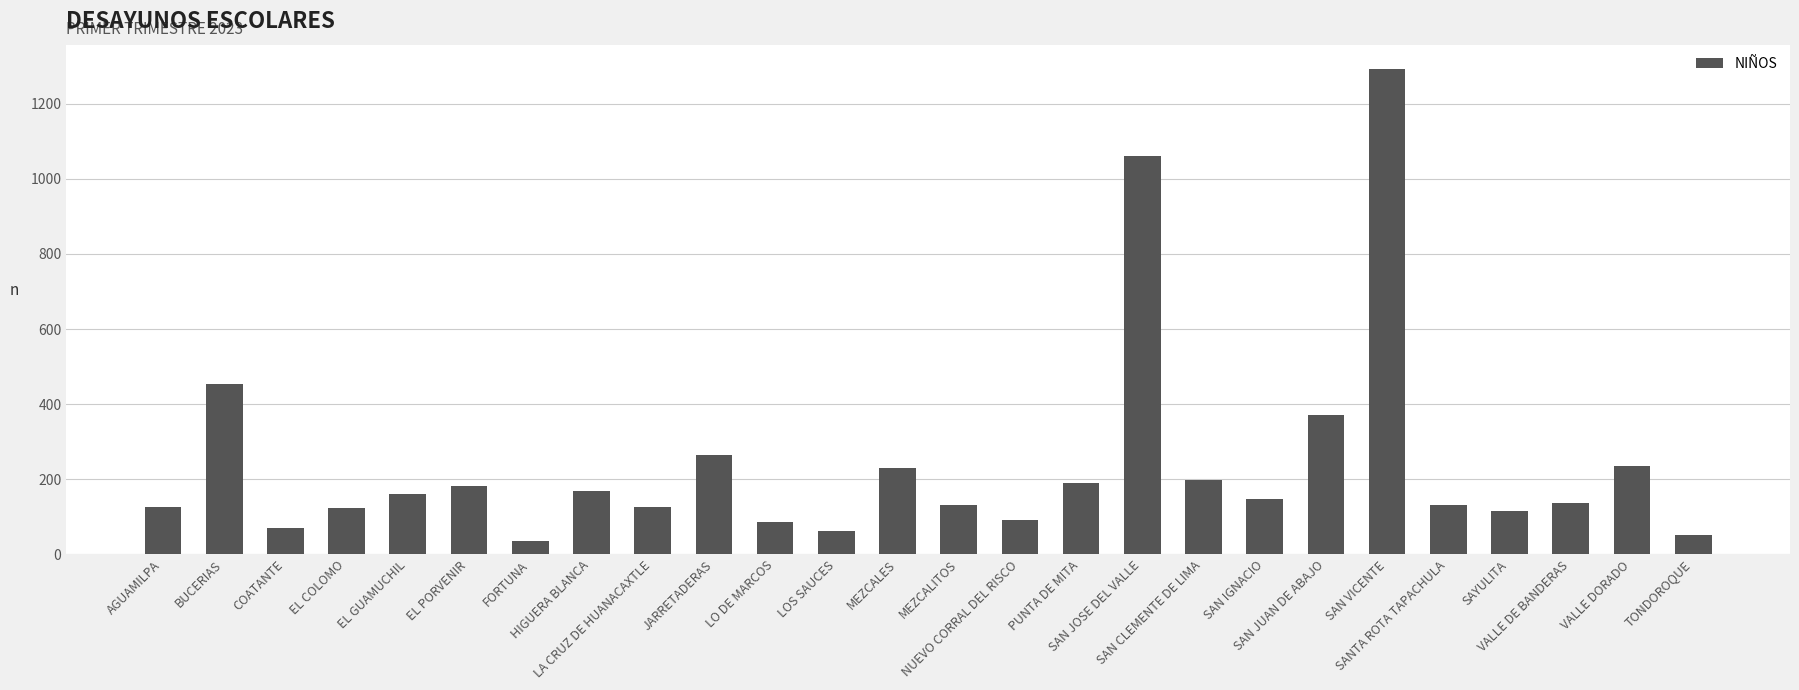

Are the bars grouped side by side (vs. stacked)?

No